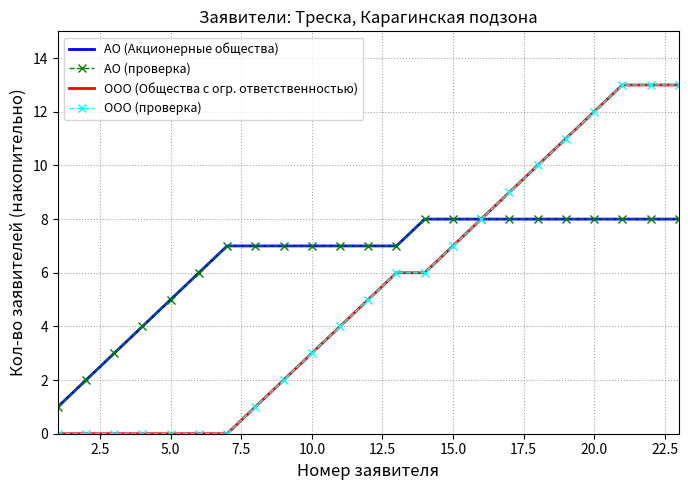

True or false: АО (проверка) has more than 1 interior local peaks.

False